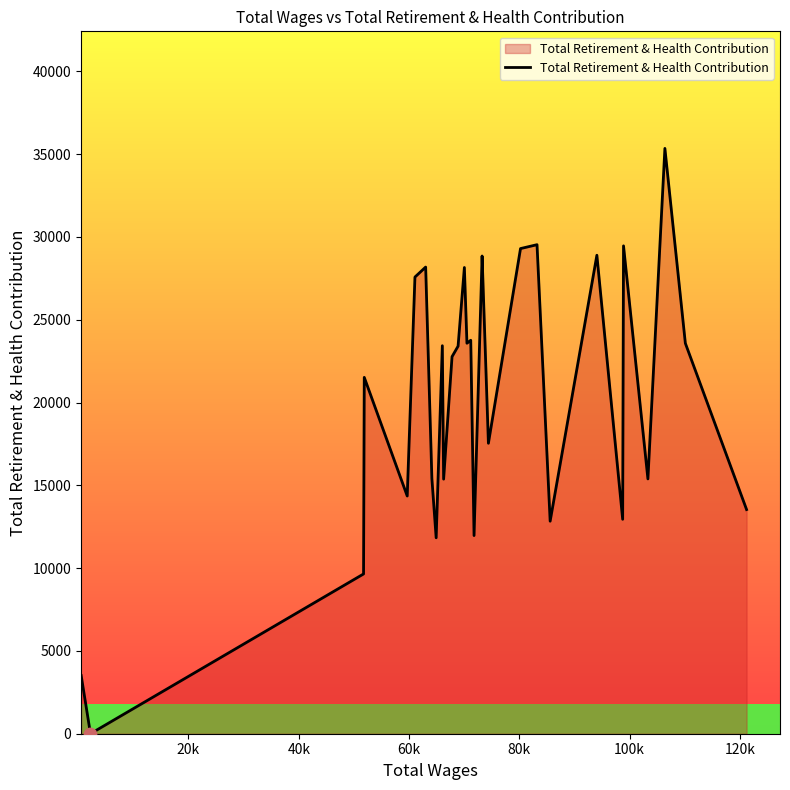

What is the difference between the maximum and minimum values?

35347